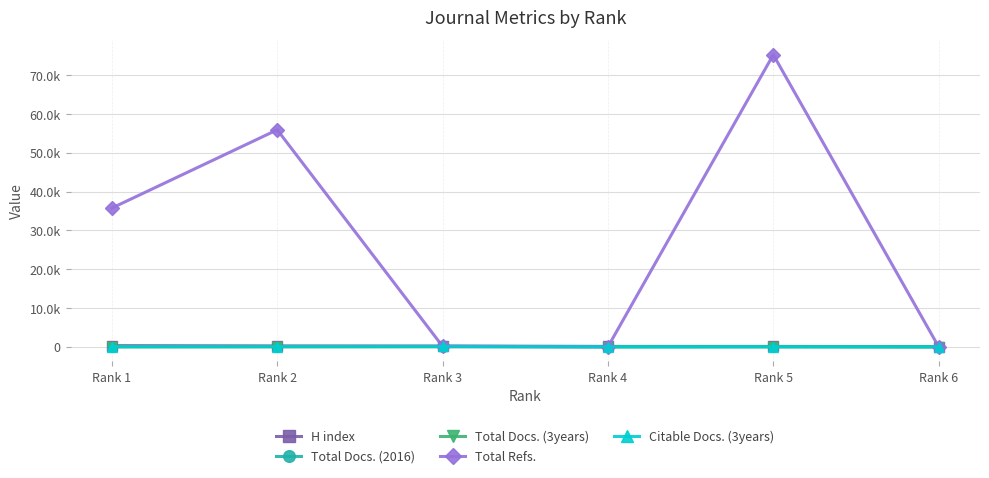

Which series changed the most between Rank 4 and Rank 5?

Total Refs.